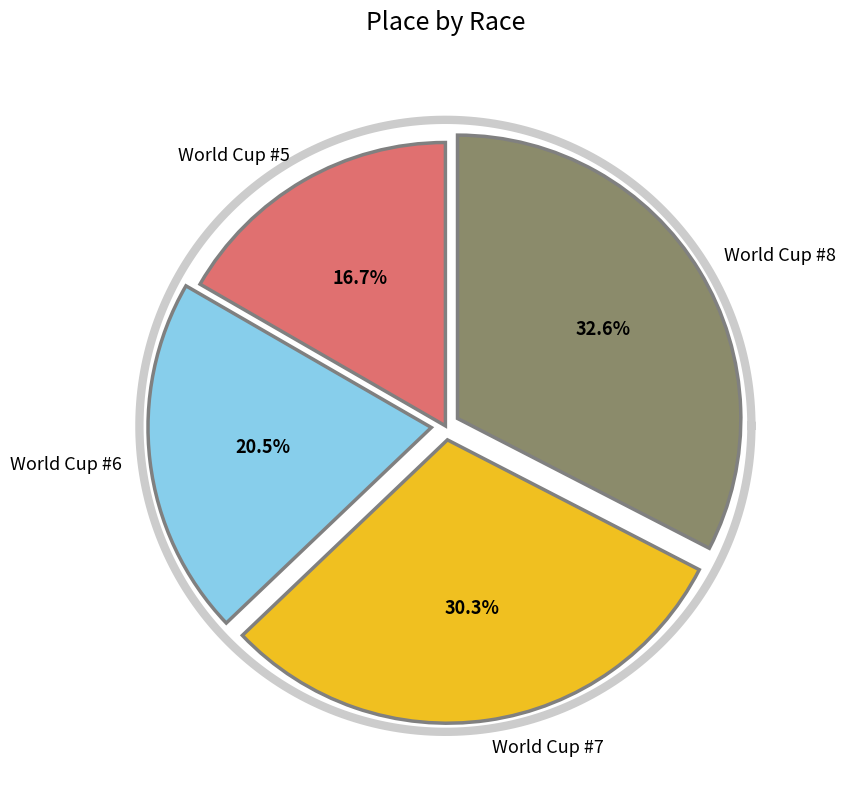

Approximately how many times larger is the value at World Cup #5 compared to World Cup #8?

0.5